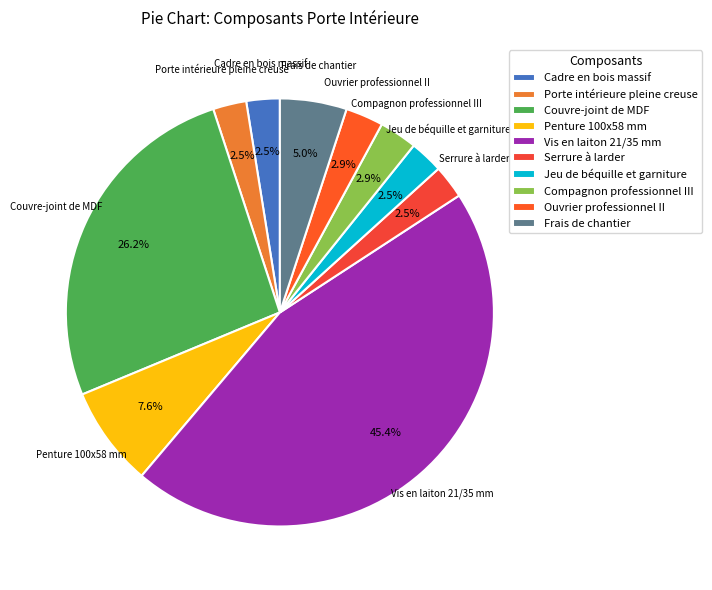

What is the ratio of the value at Frais de chantier to the value at Penture 100x58 mm?

0.7